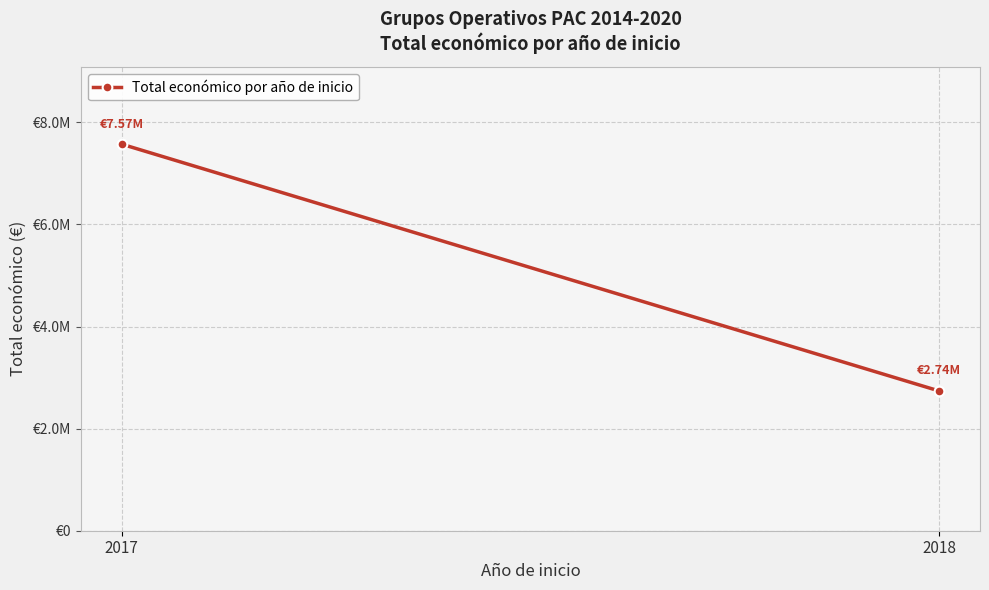

The value at 2018 is 4759534. True or false?

False